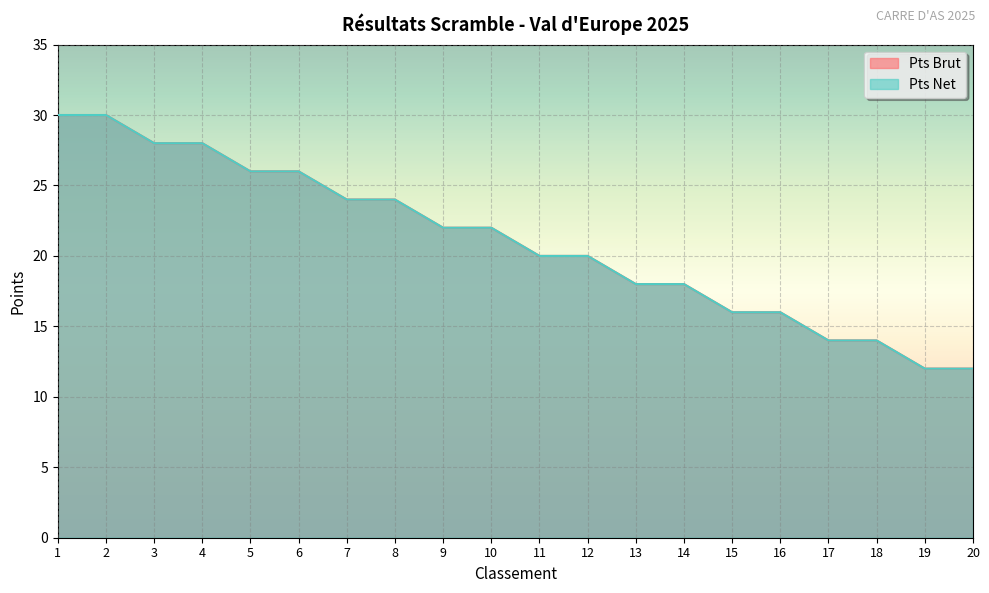

How many values in the Pts Brut series are below 22?

10